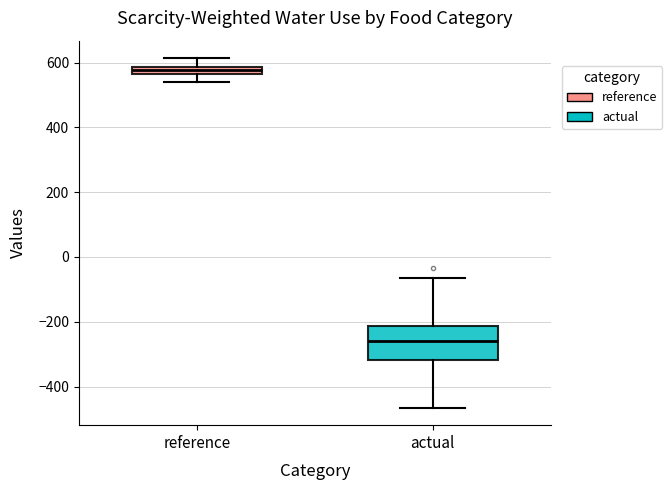

Where does the lower whisker of the box for reference end on the y-axis? The values are not printed on the chart, so give them approximately, as read against the axis.

540